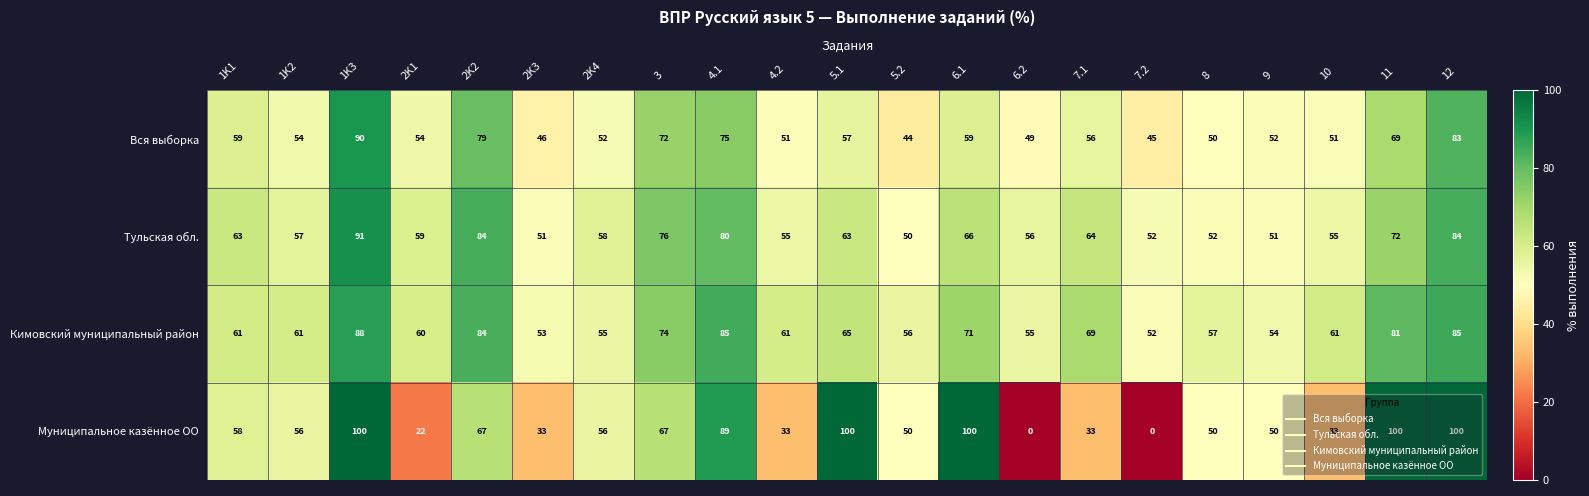

Is it true that Муниципальное казённое ОО equals 50 at 9?

True